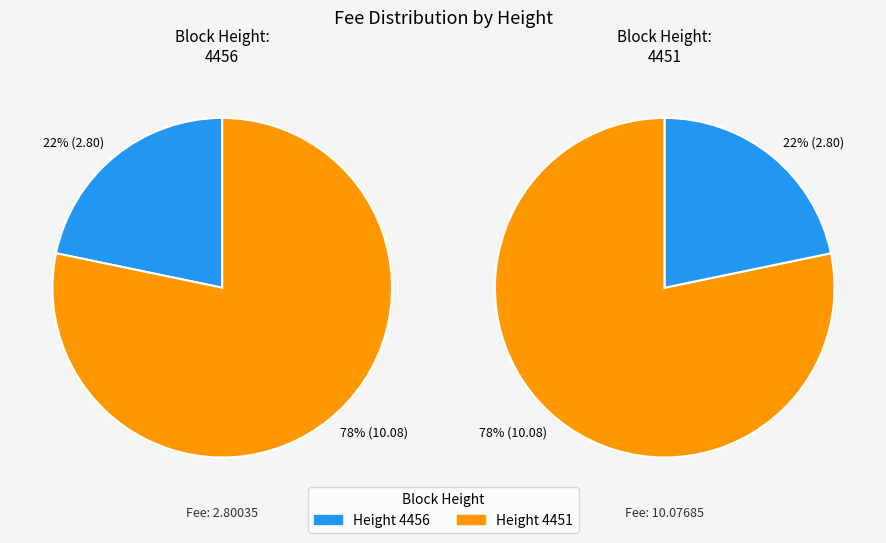

Is there a majority slice in this chart?

Yes